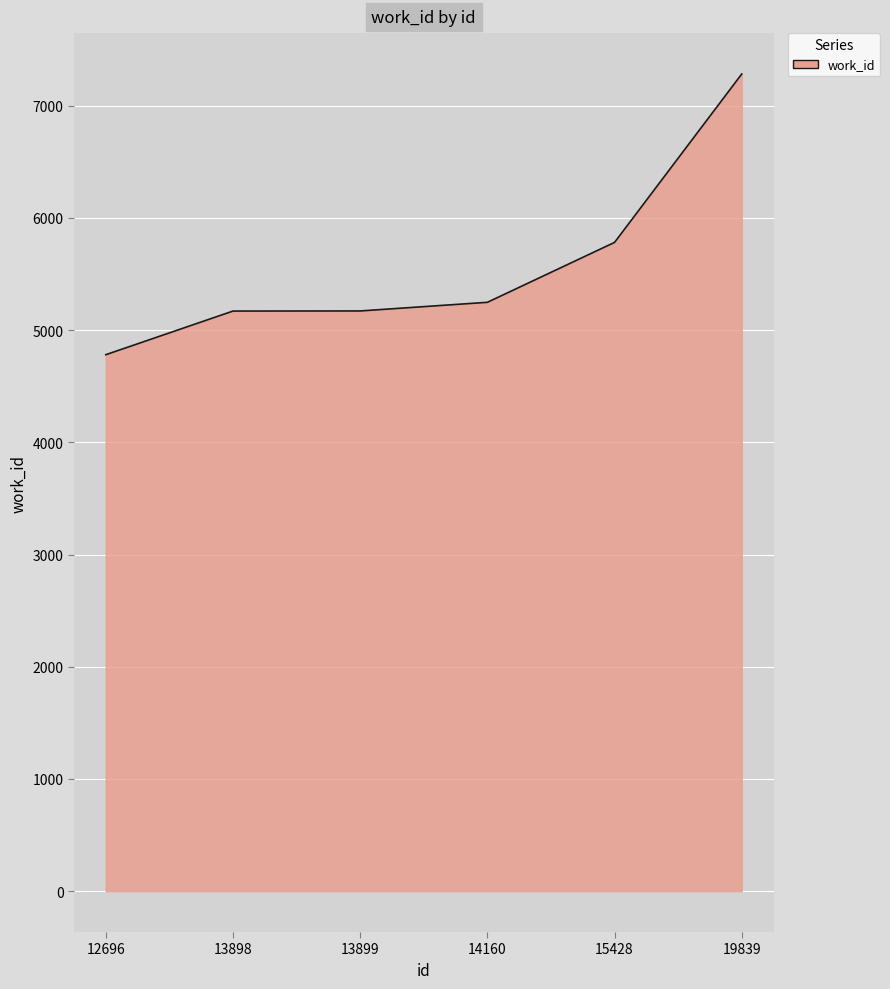

What is the difference between the values at 12696 and 19839?

2502